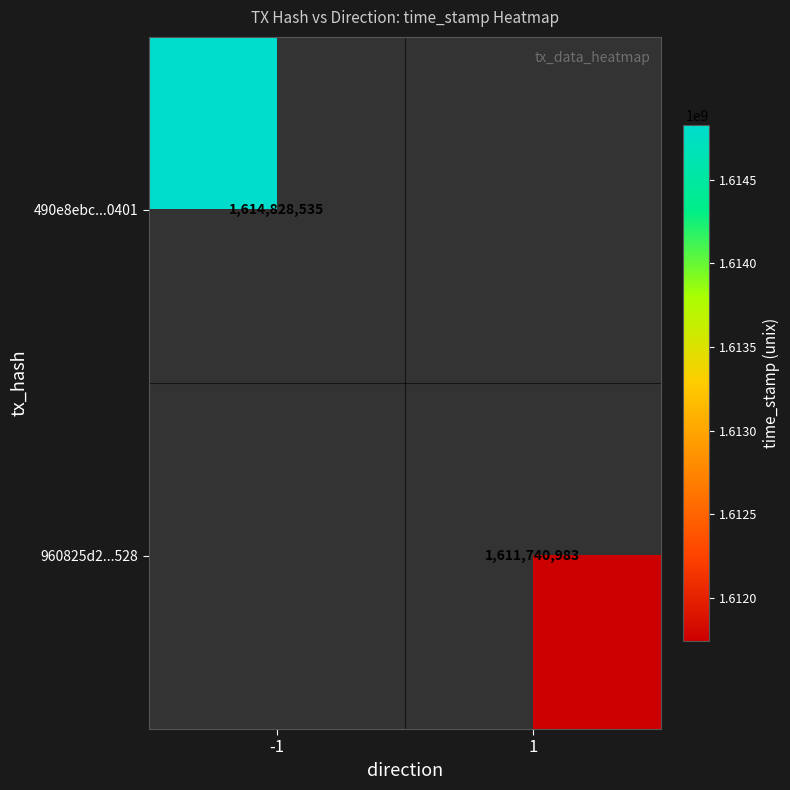

True or false: 490e8ebc...0401 has a value of 1128055925 at -1.

False